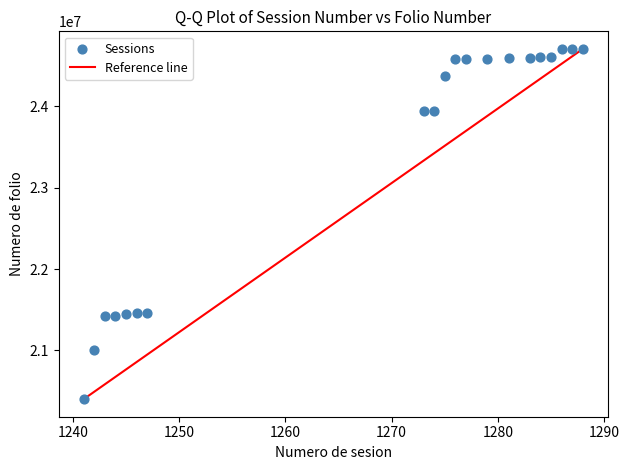

What is the range of X values (max minus min)?

47